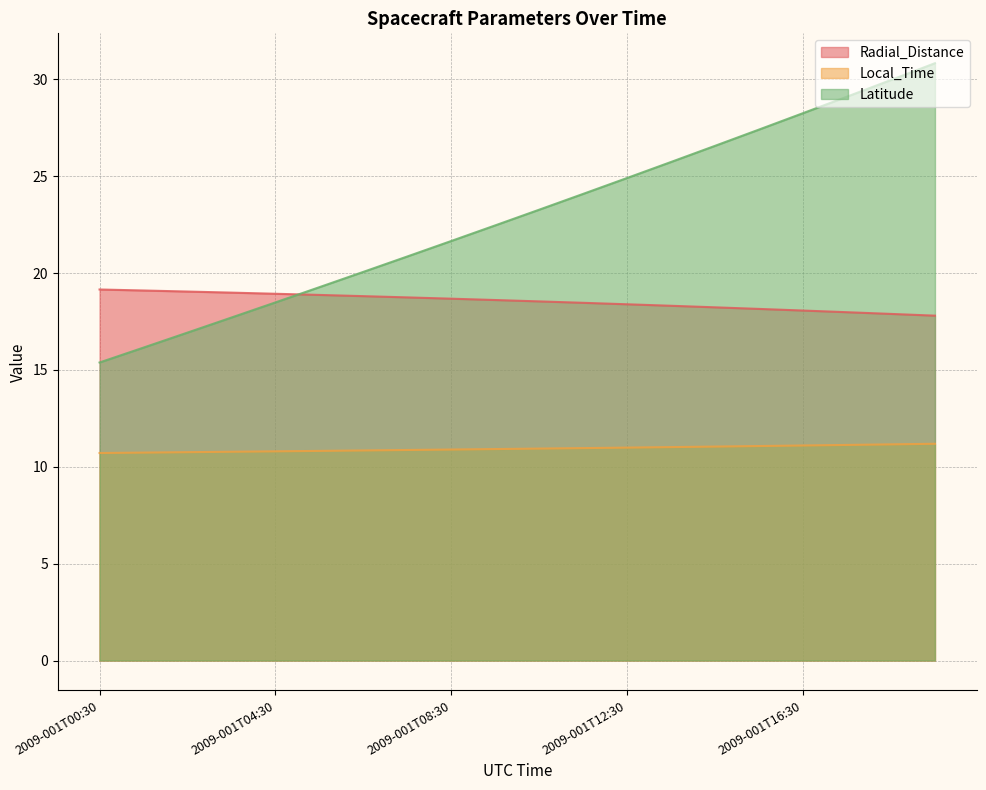

How many data points in Latitude are less than 23?

10